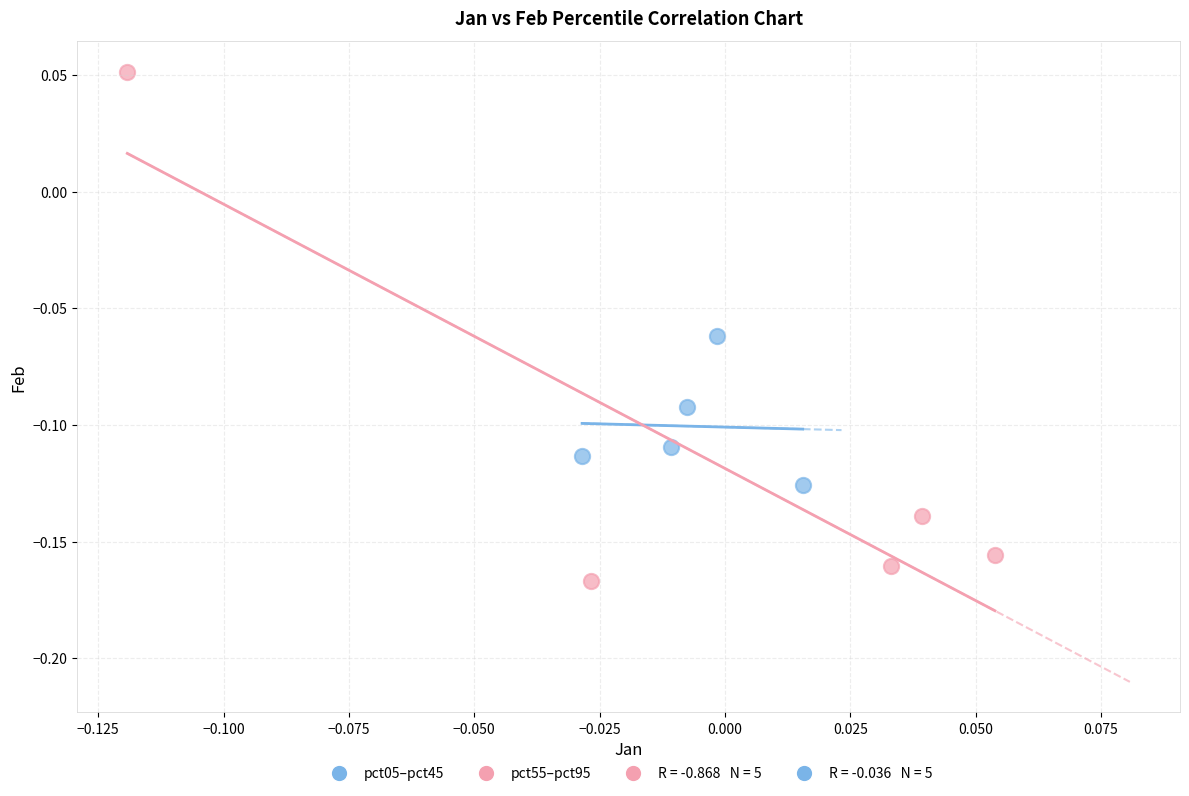

Which series contains the lowest Y value?

pct55–pct95